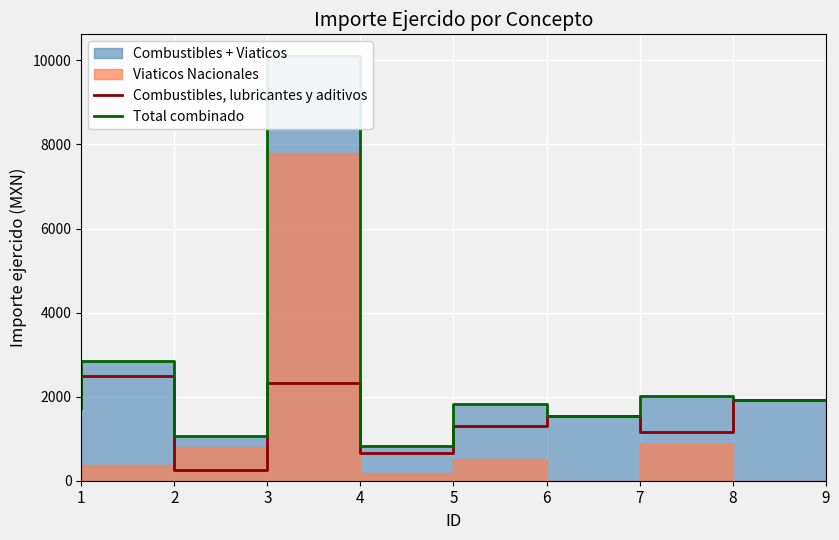

What is the value of the Combustibles, lubricantes y aditivos point at the 5th from the left?

650.0